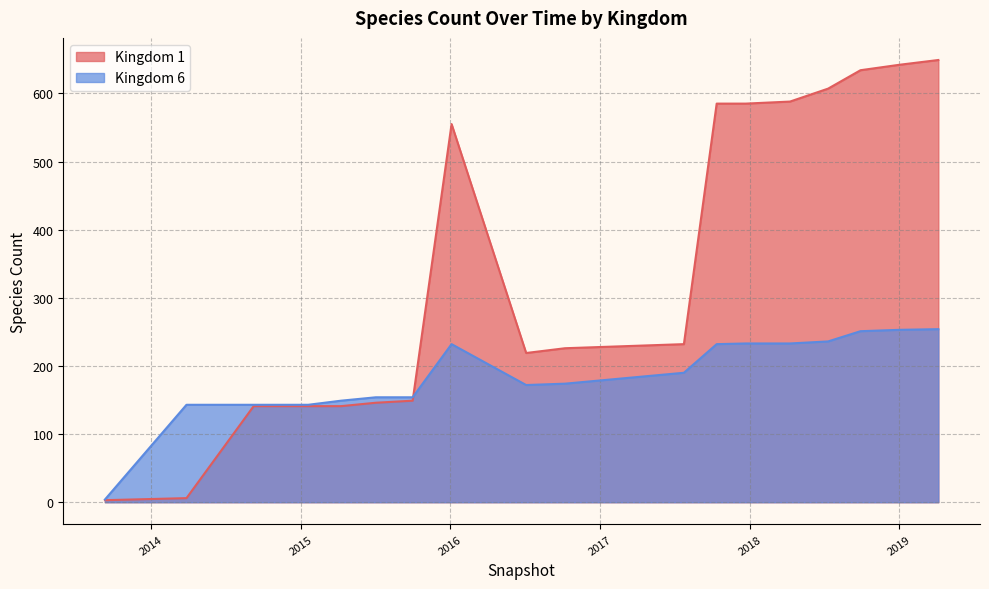

What is the label of the 14th point from the right?

2015-04-09